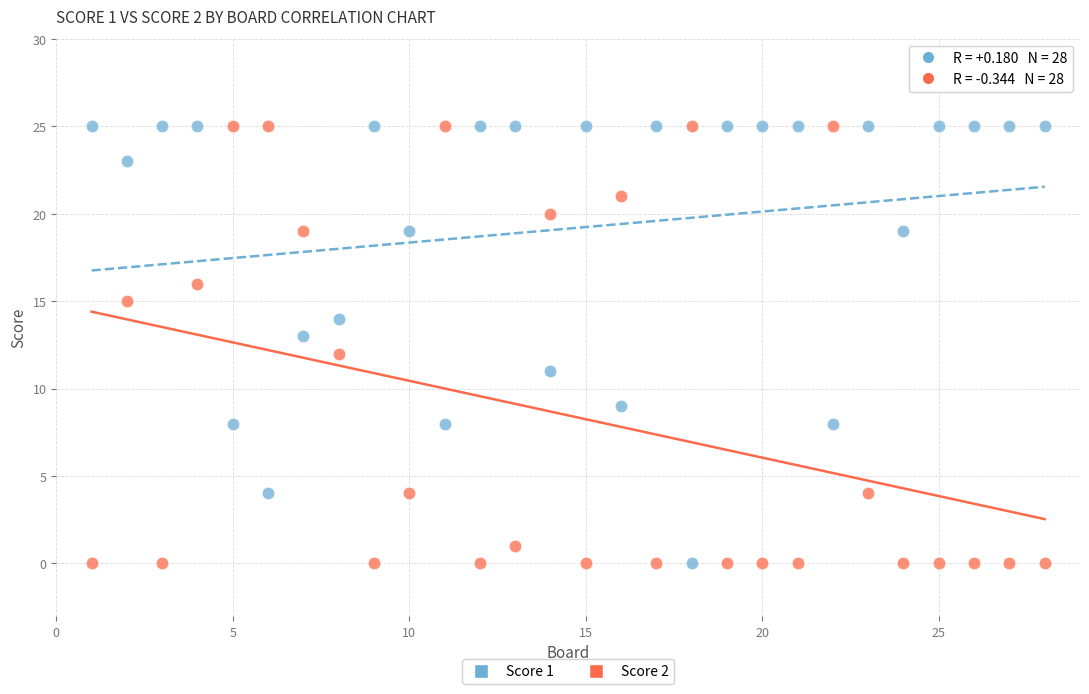

Across all data points, what is the range of Y values (max minus min)?

25